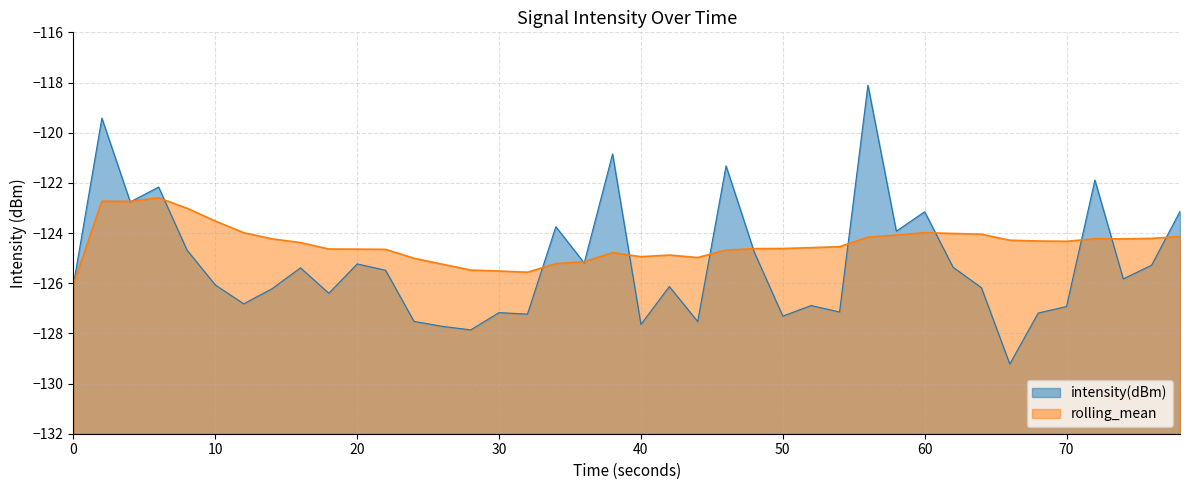

Which series has the largest range (max minus min)?

intensity(dBm)